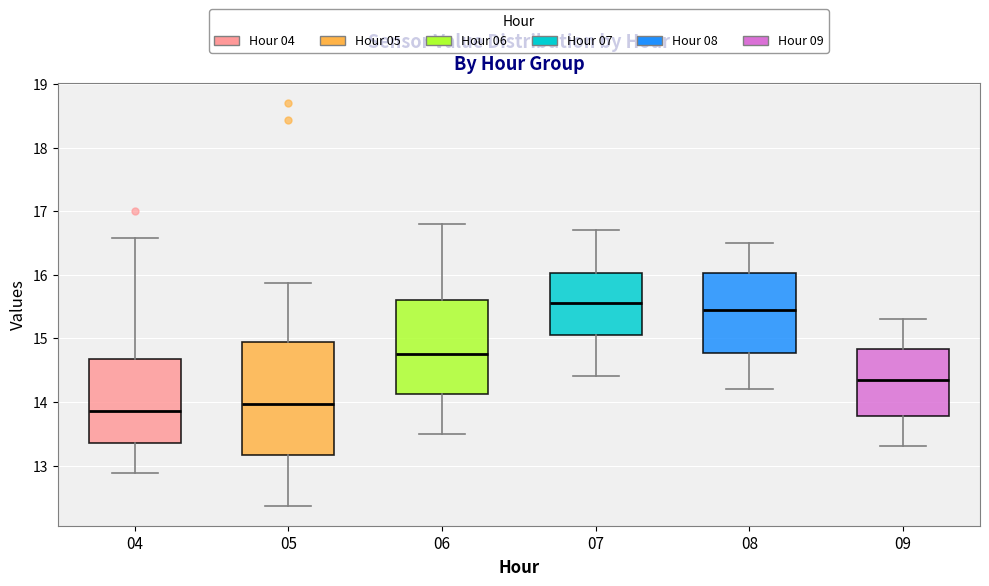

Reading left to right, transcribe this box plot: for each box, give where its median line is, the range the box spans, and where its two whiskers end, as read against the y-axis. The values are not printed on the chart, so give them approximately, as read against the axis.

04: median 13.9, box 13.4 to 14.7, whiskers 12.9 to 16.6
05: median 14.0, box 13.2 to 14.9, whiskers 12.4 to 15.9
06: median 14.8, box 14.1 to 15.6, whiskers 13.5 to 16.8
07: median 15.6, box 15.1 to 16.0, whiskers 14.4 to 16.7
08: median 15.5, box 14.8 to 16.0, whiskers 14.2 to 16.5
09: median 14.4, box 13.8 to 14.8, whiskers 13.3 to 15.3